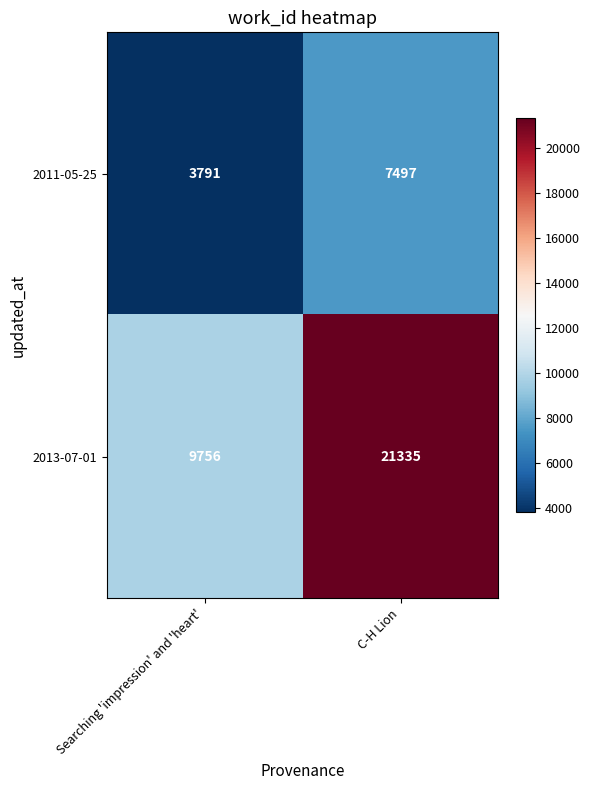

Which series has the largest total across all categories?

2013-07-01